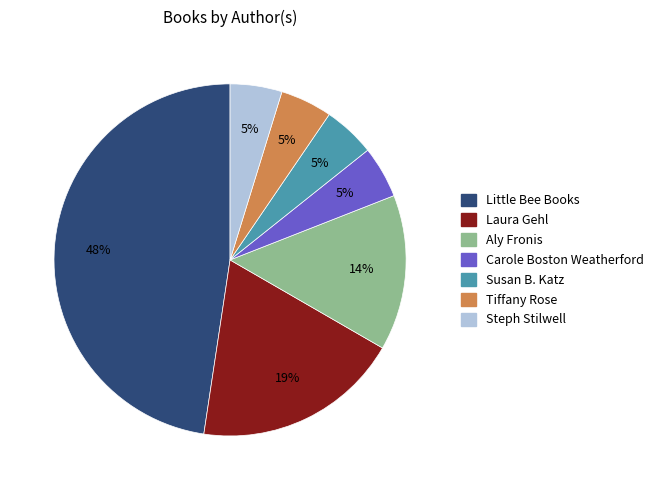

Is the sum of Steph Stilwell and Susan B. Katz greater than half?

No